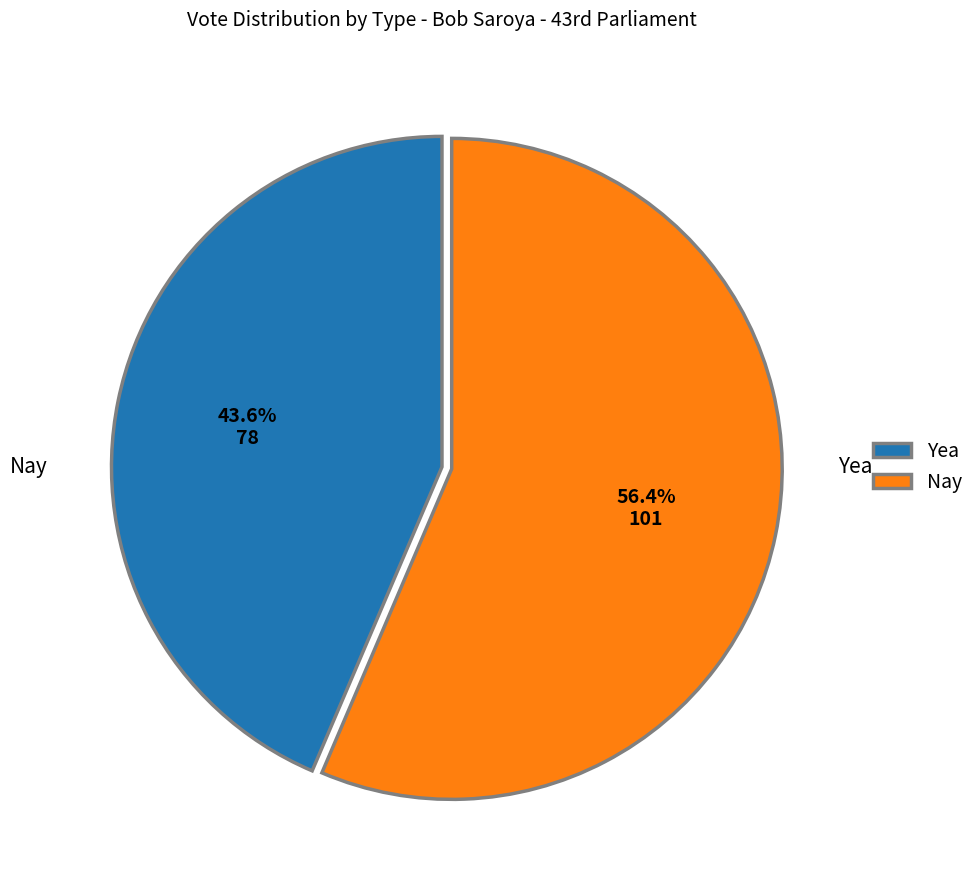

To the nearest percent, what is the combined percentage of Nay and Yea?

100%